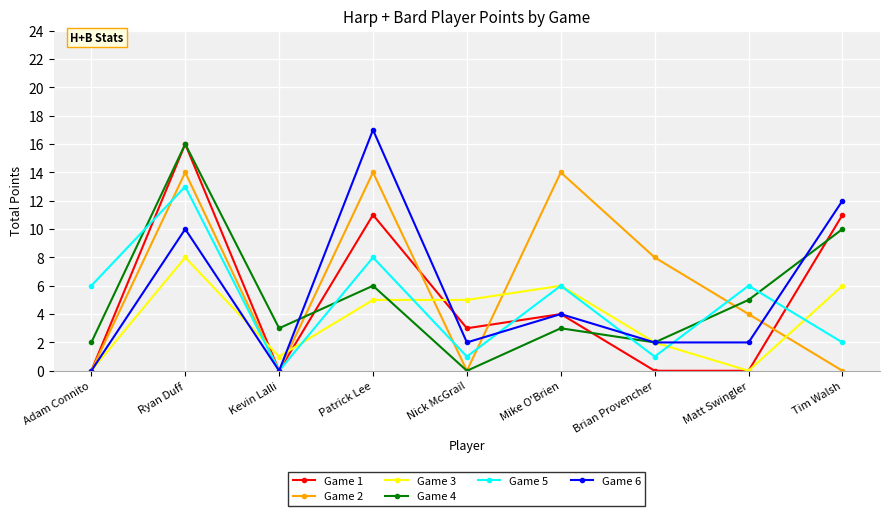

How many interior local peaks does the Game 6 series have?

3